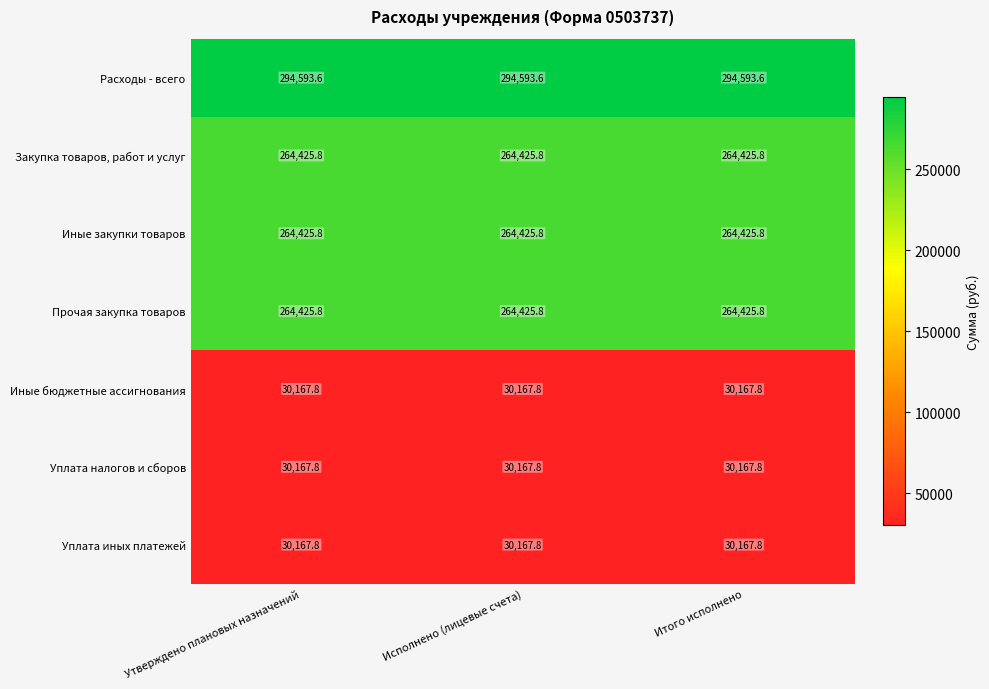

What is the difference between the highest and lowest values at Исполнено (лицевые счета)?

264425.8